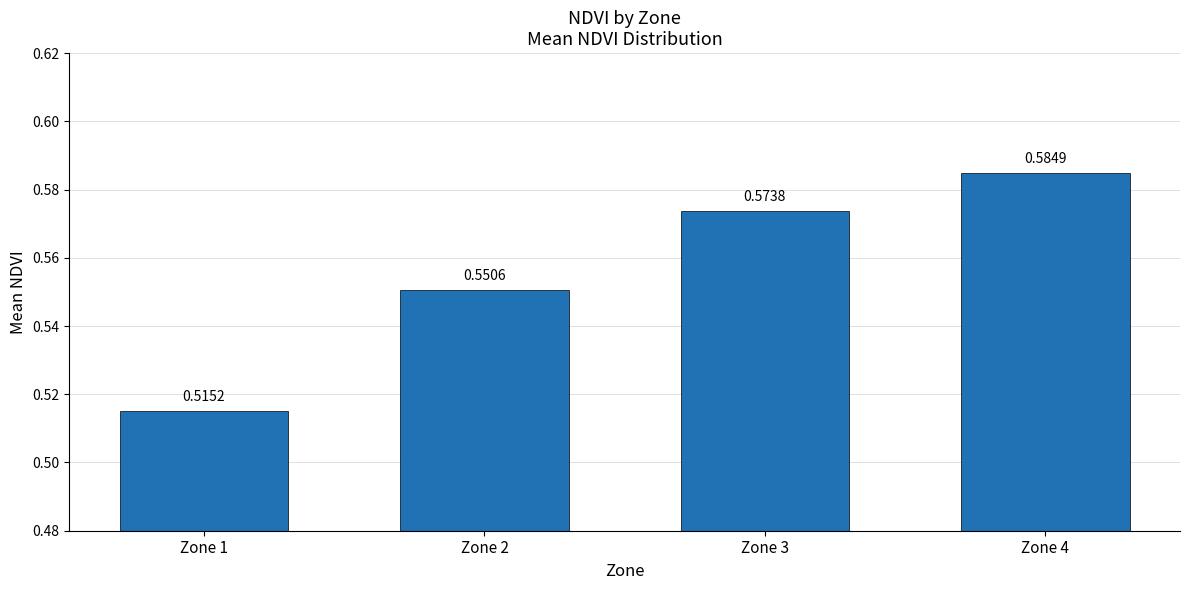

How many series are shown in this chart?

1